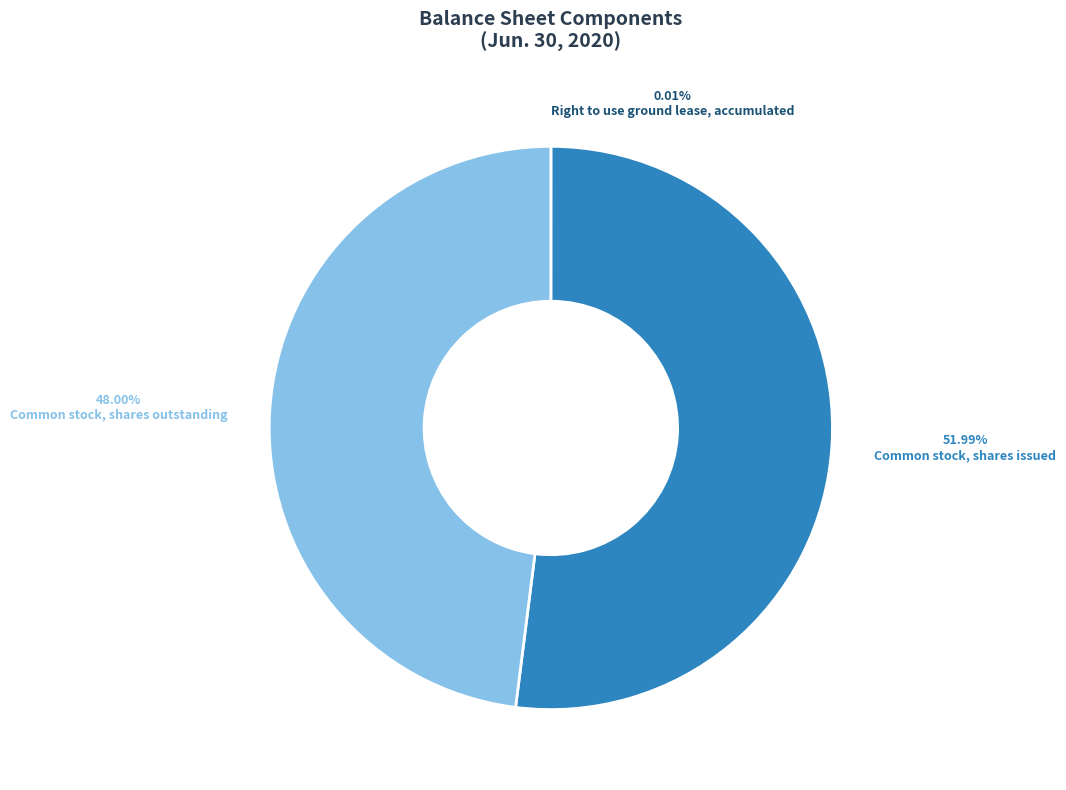

Is it true that Common stock, shares outstanding is 48% of the pie?

True